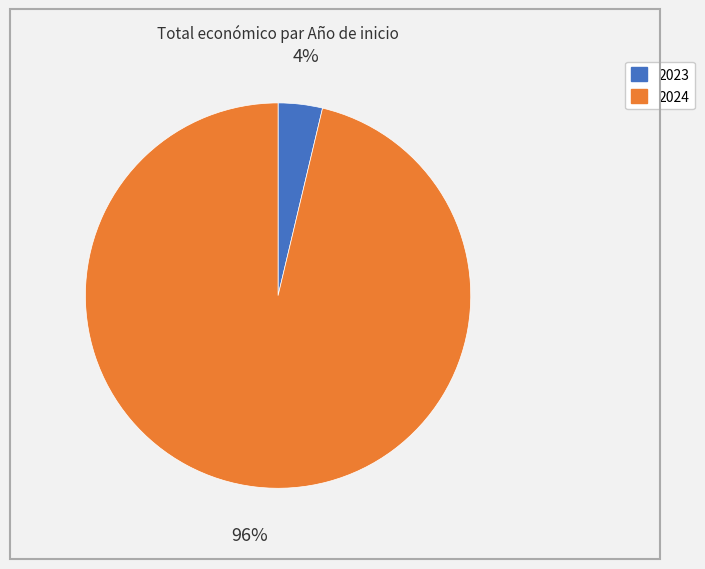

To the nearest percent, what is the average slice percentage?

50%